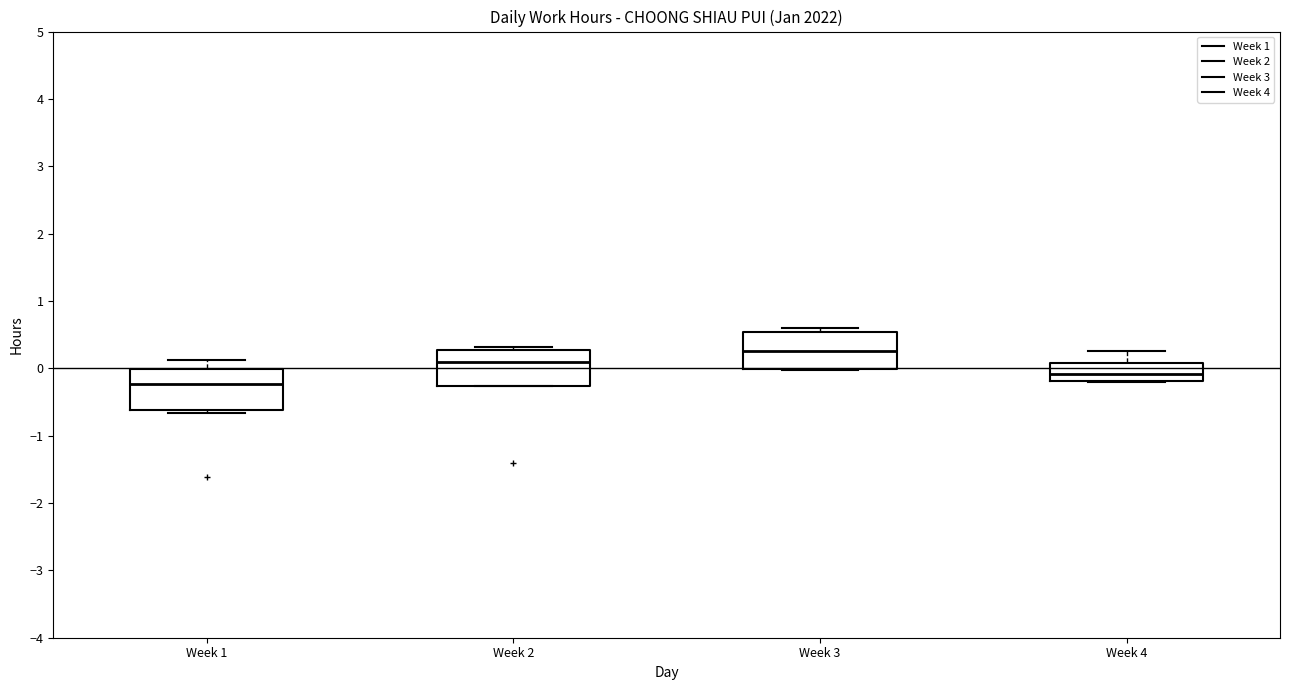

Where is the upper edge of the box for Week 4 on the y-axis? The values are not printed on the chart, so give them approximately, as read against the axis.

0.1